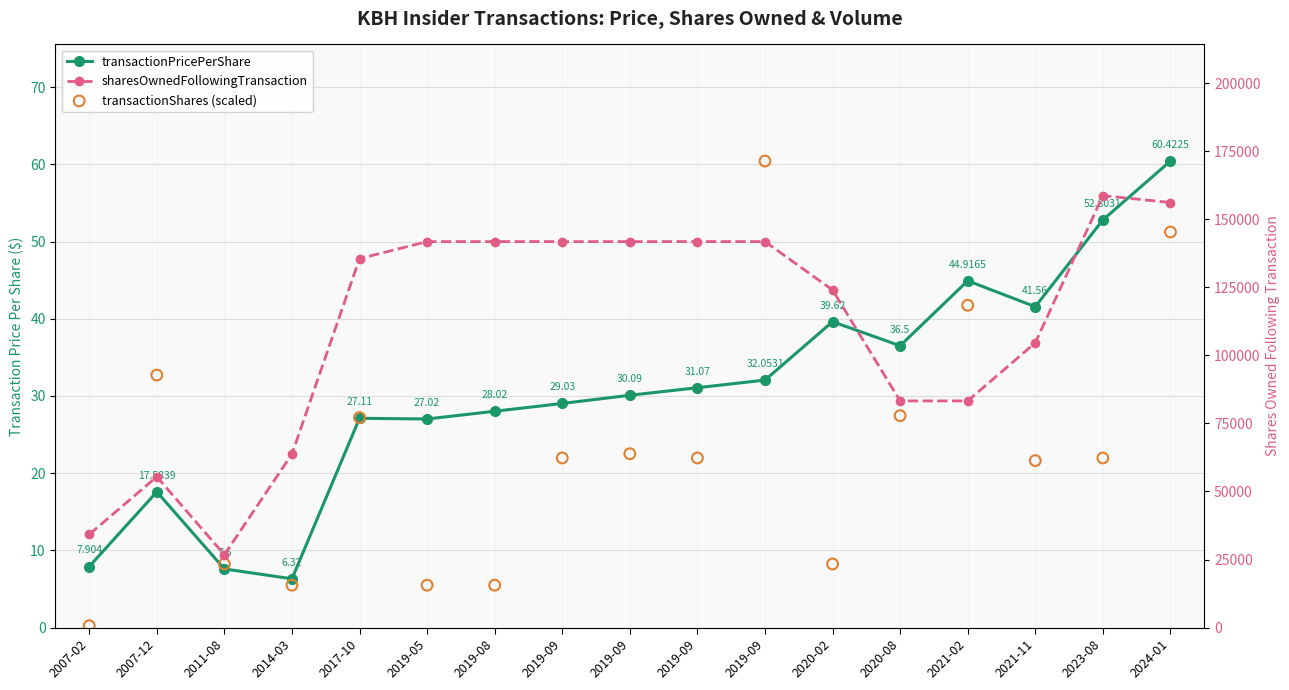

Which series has the largest total across all categories?

sharesOwnedFollowingTransaction